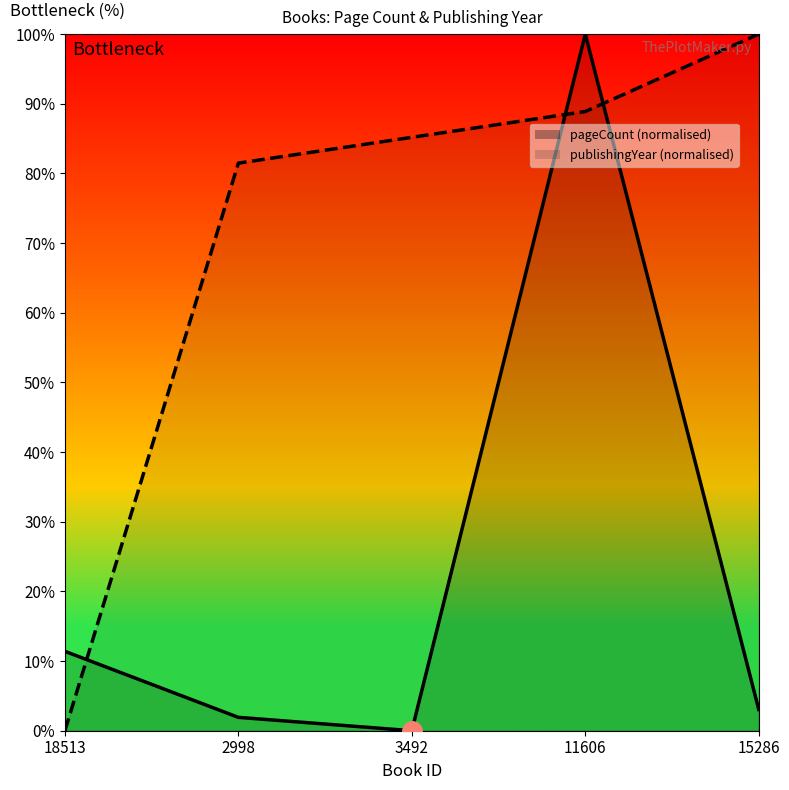

True or false: pageCount has a value of 3.0 at 15286.

True